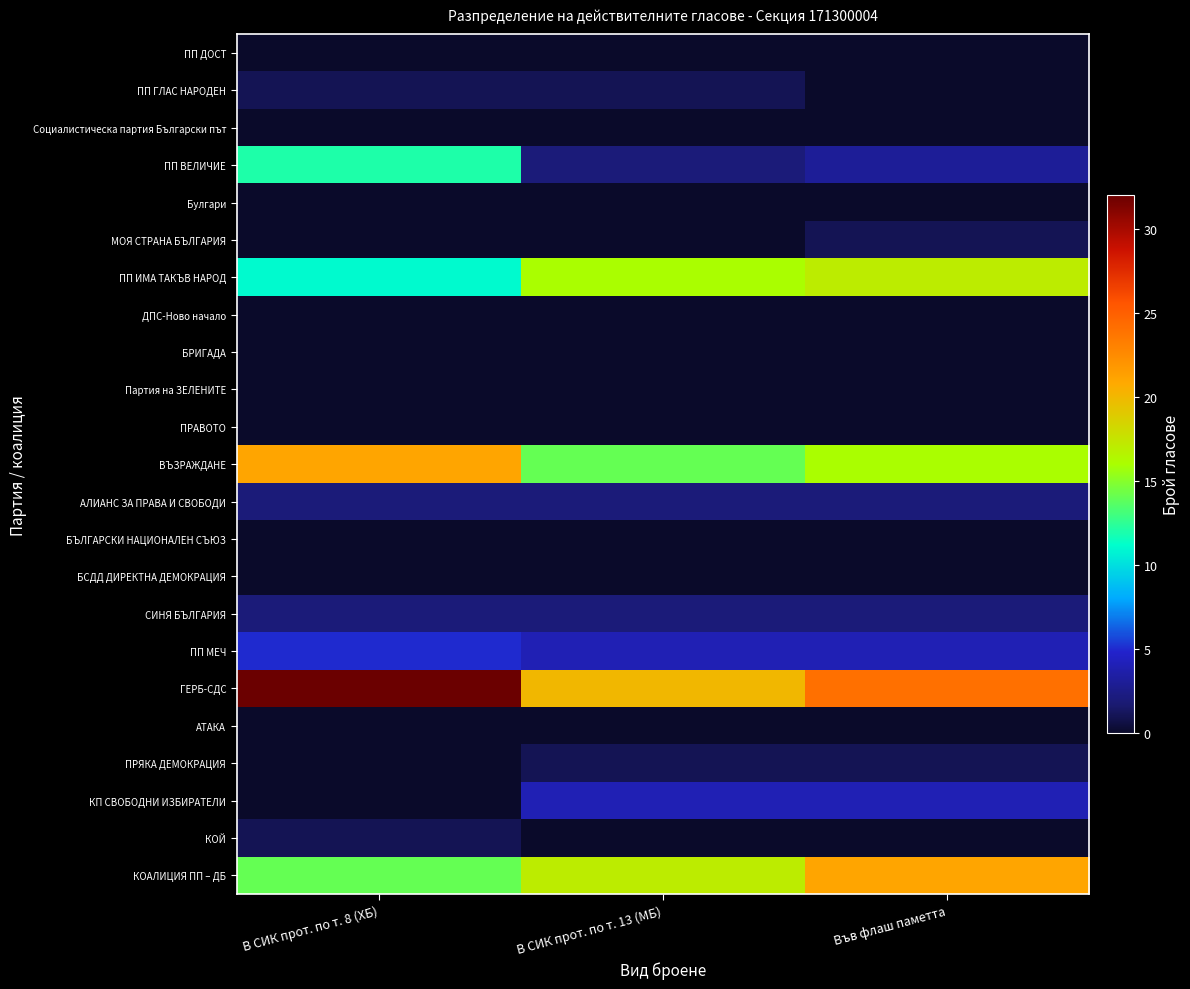

Which series has the widest spread of values?

ГЕРБ-СДС